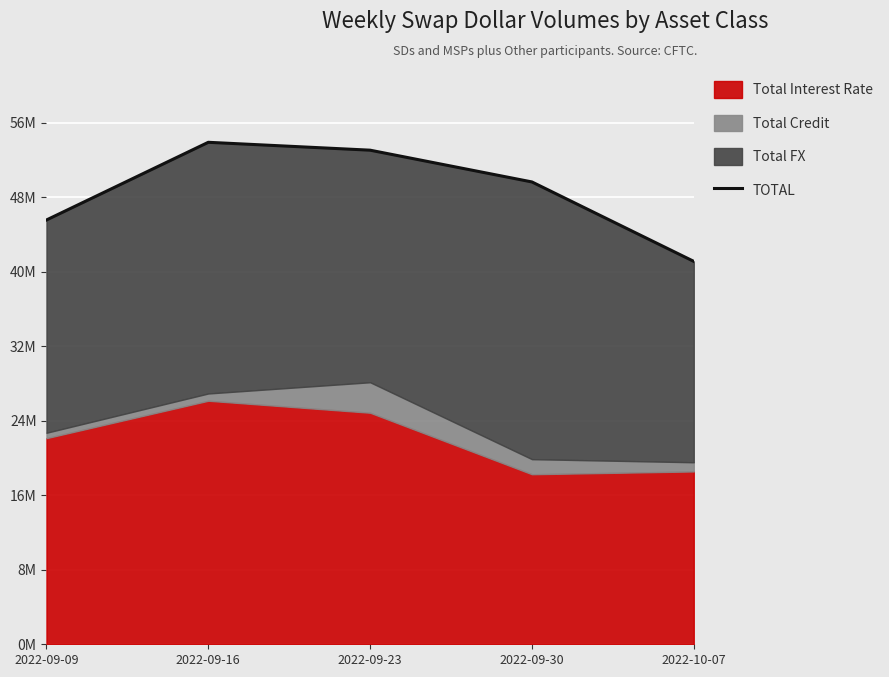

What is the label of the 2nd point from the right?

2022-09-30